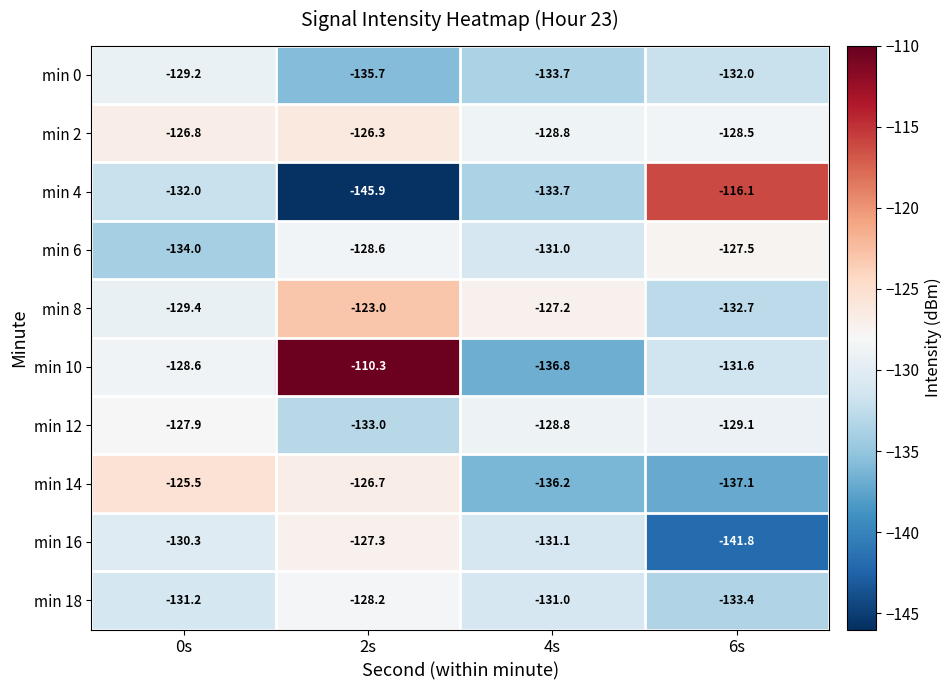

Rank the series by their maximum value, from highest to lowest.

min 10, min 4, min 8, min 14, min 2, min 16, min 6, min 12, min 18, min 0